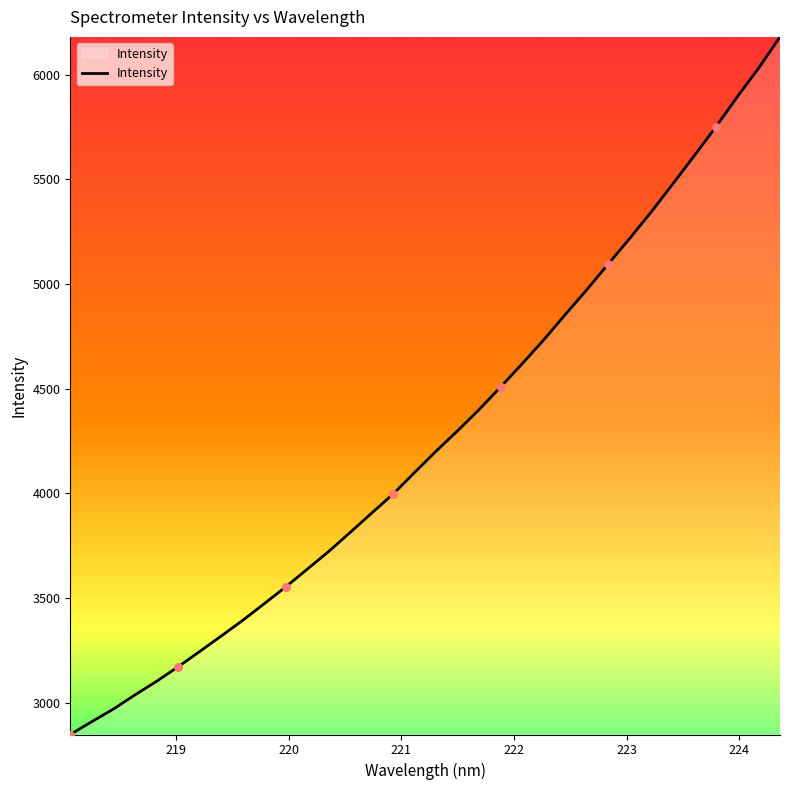

What is the greatest value displayed?

6181.4